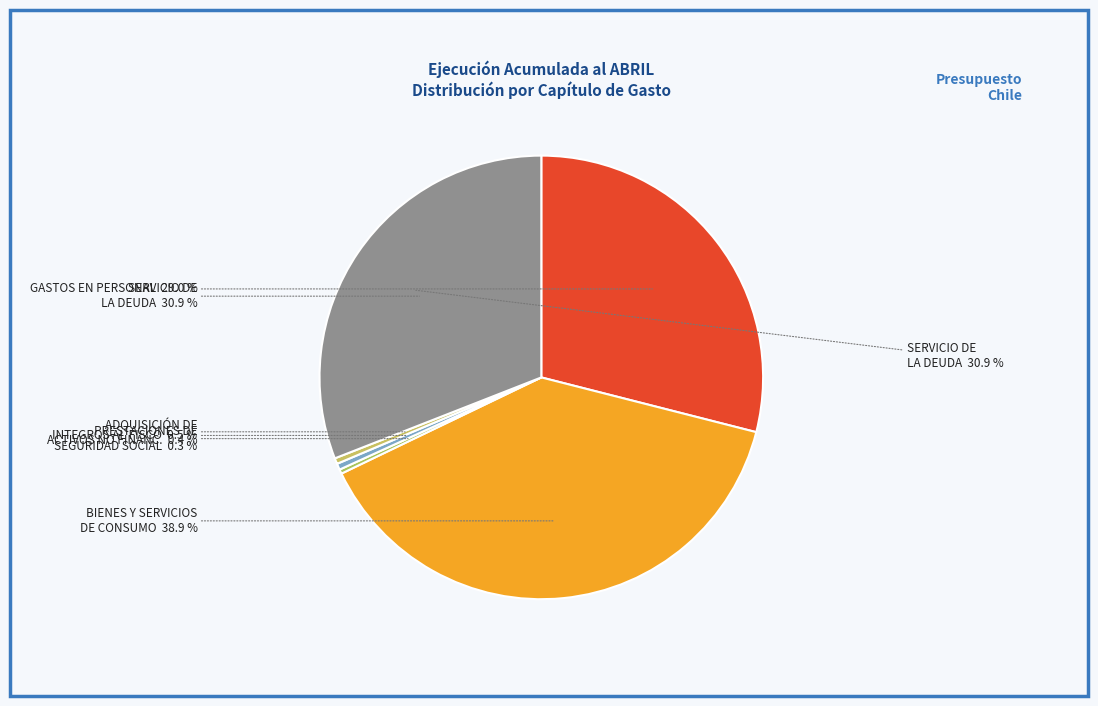

What is the ratio of the value at SERVICIO DE LA DEUDA to the value at INTEGROS AL FISCO?

68.4